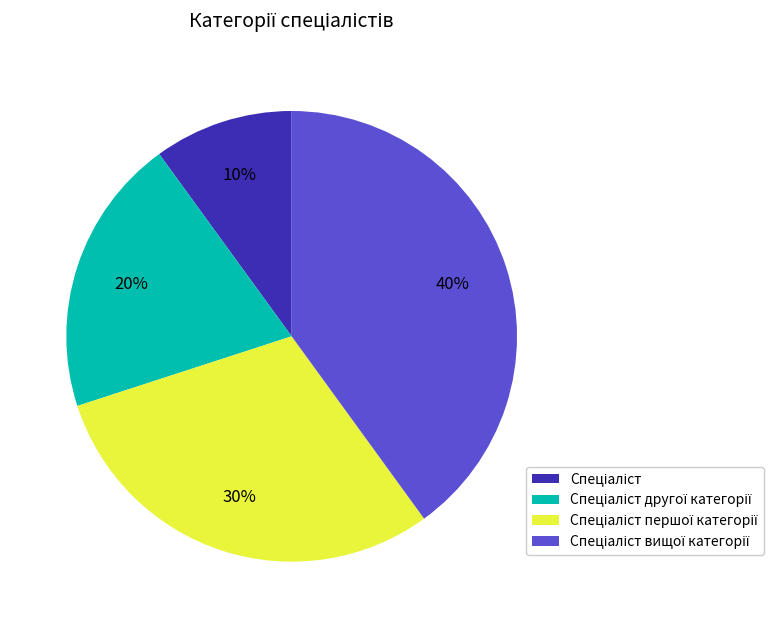

Does any single category account for the majority?

No